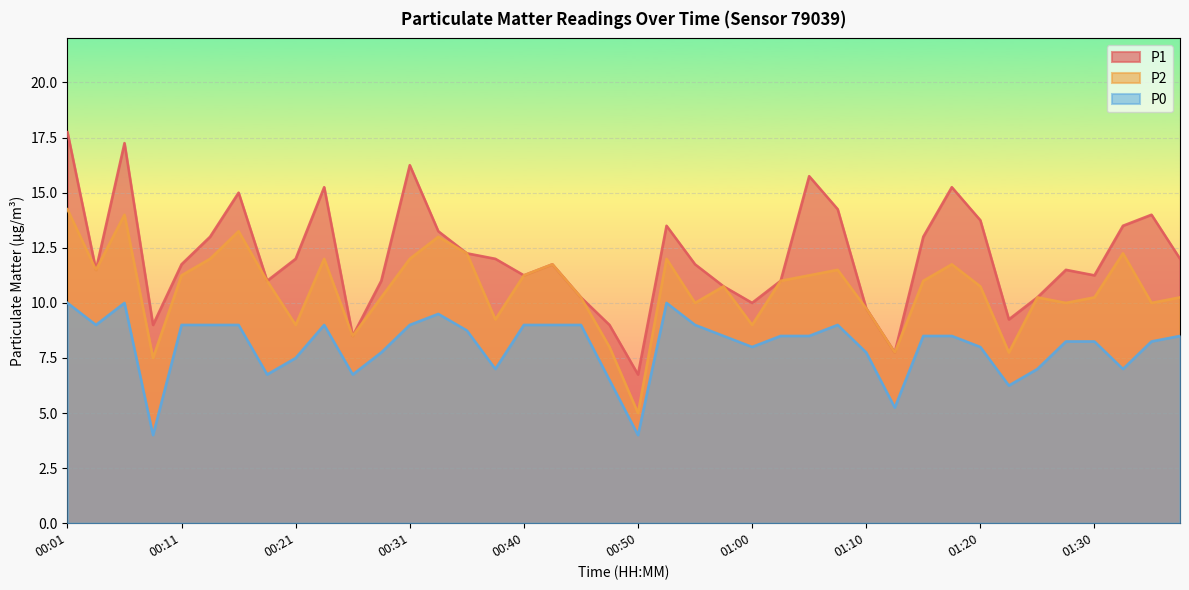

How many values in the P1 series are below 11?

11